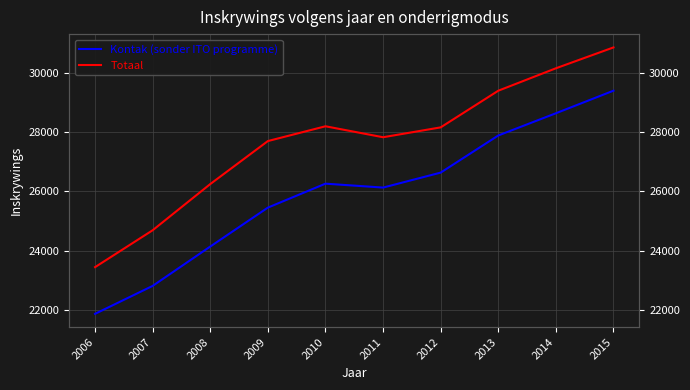

At how many categories does at least one series exceed 24350?

9